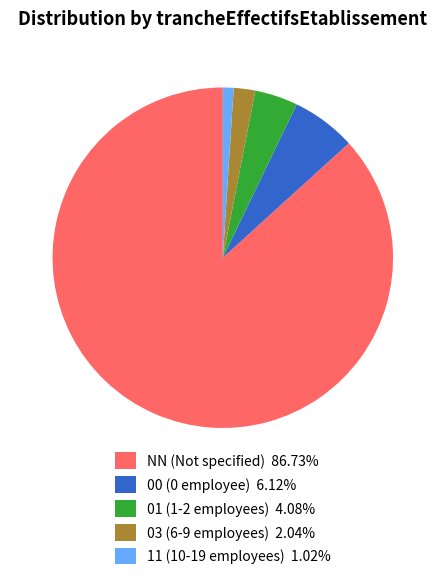

Combined, do 00 and 03 account for over 50%?

No